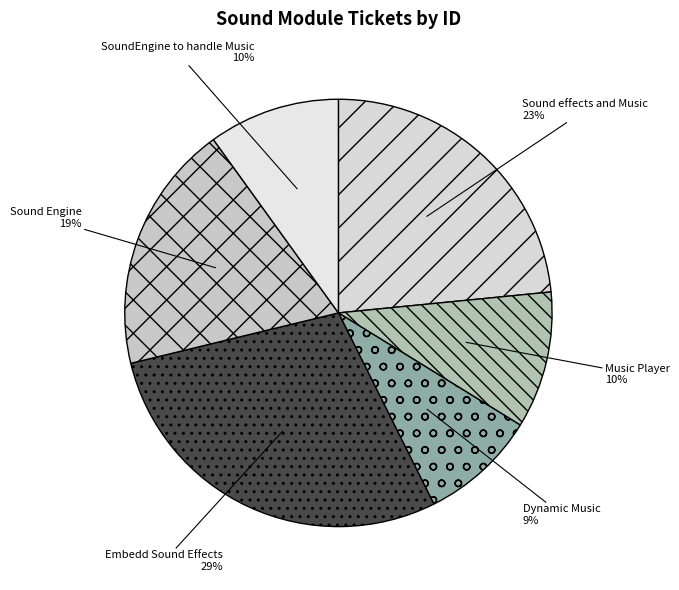

Do Sound Engine and Sound effects and Music together represent more than half of the pie?

No